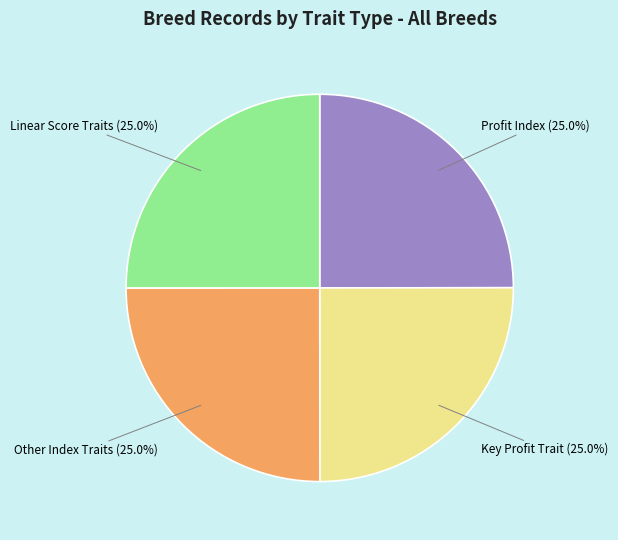

Does any single category account for the majority?

No